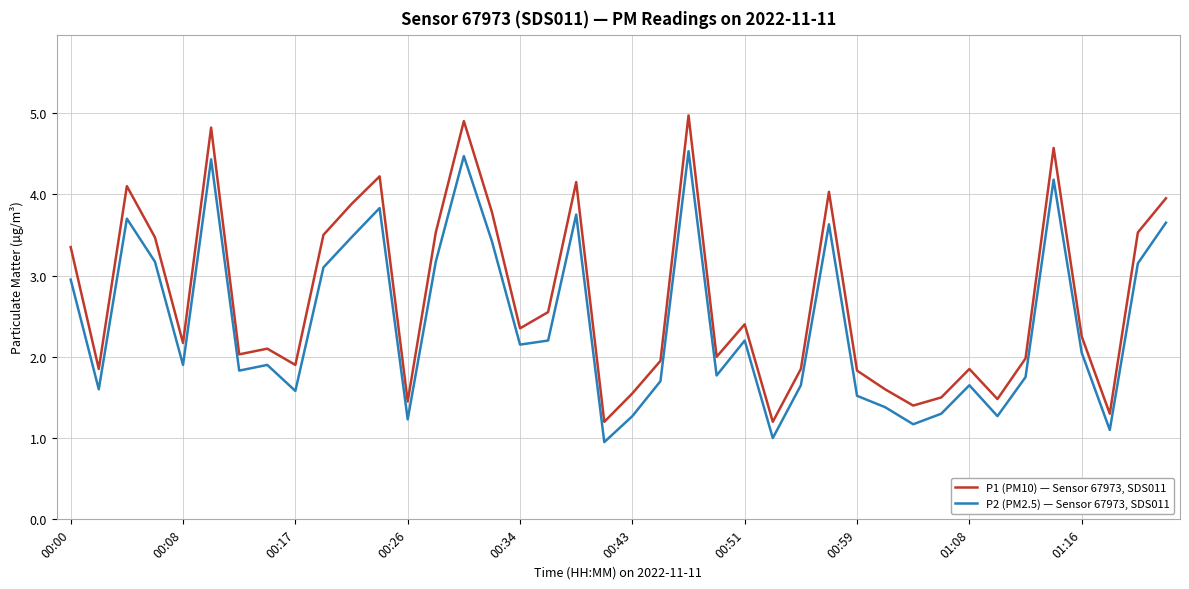

Which series has the largest range (max minus min)?

P1 (PM10) — Sensor 67973, SDS011